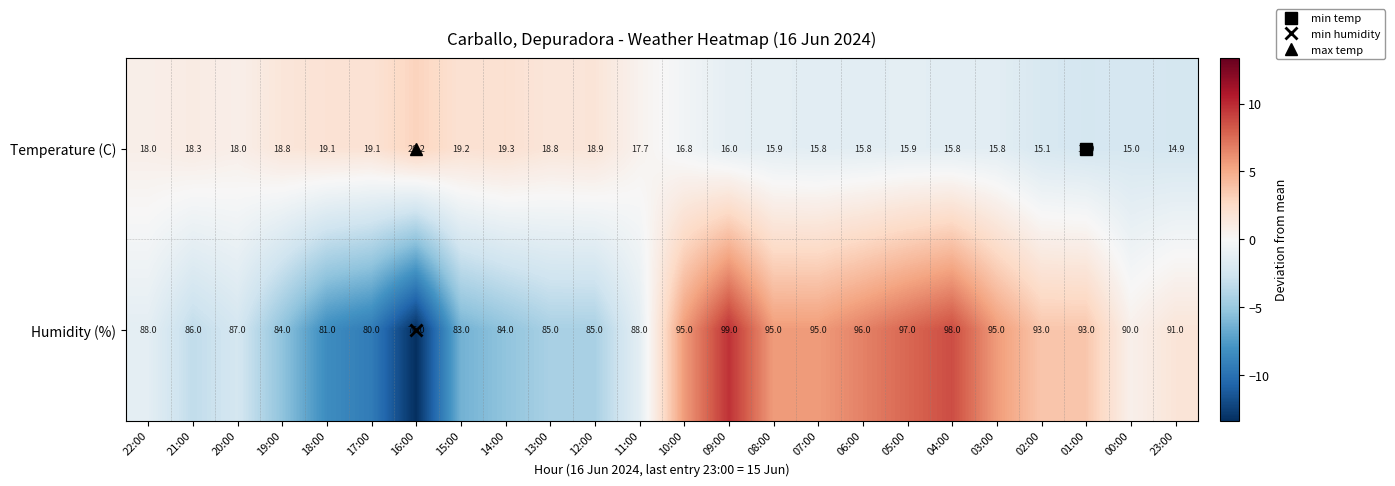

Rank the series by their maximum value, from highest to lowest.

Humidity (%), Temperature (C)